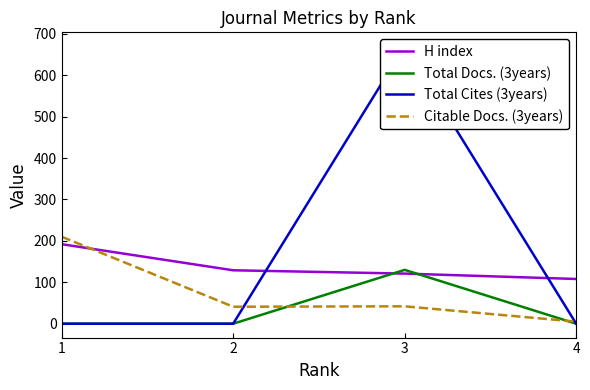

Where is the first local maximum for Total Docs. (3years)?

3